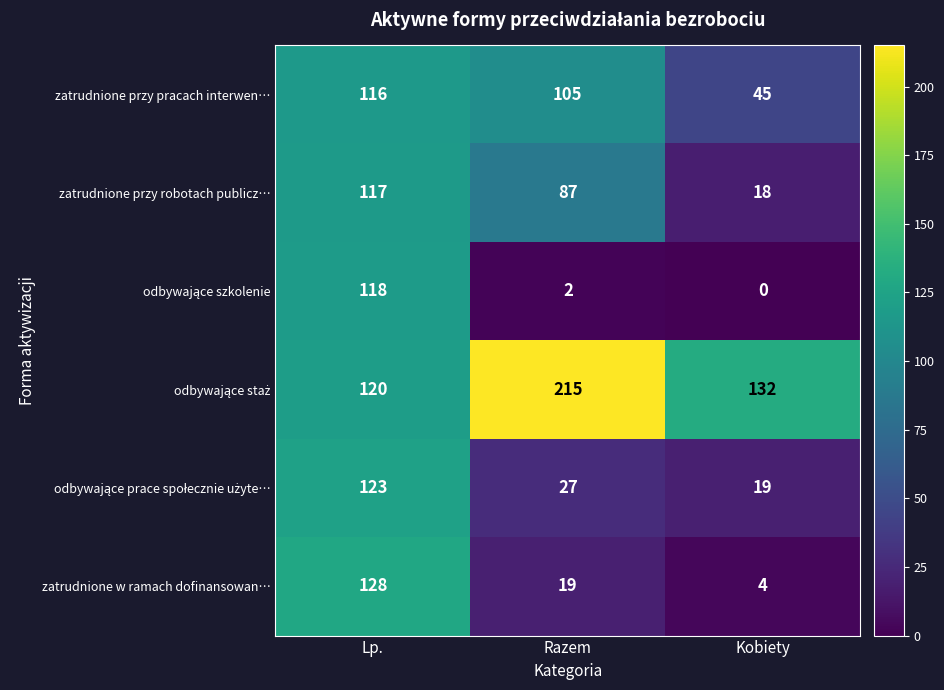

Which series has the largest range (max minus min)?

zatrudnione w ramach dofinansowan…